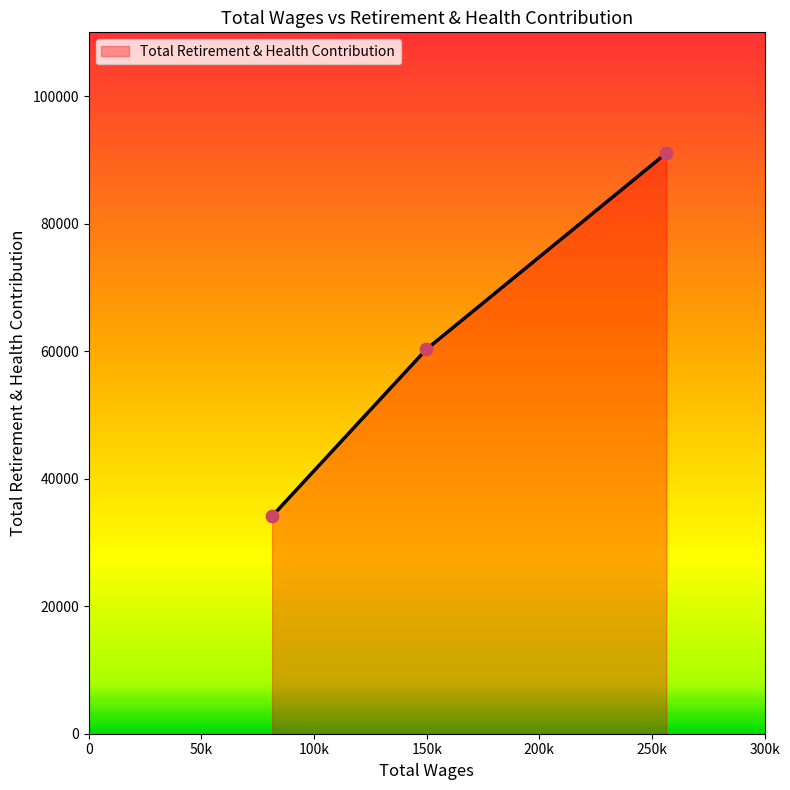

What is the sum of all values?

185462